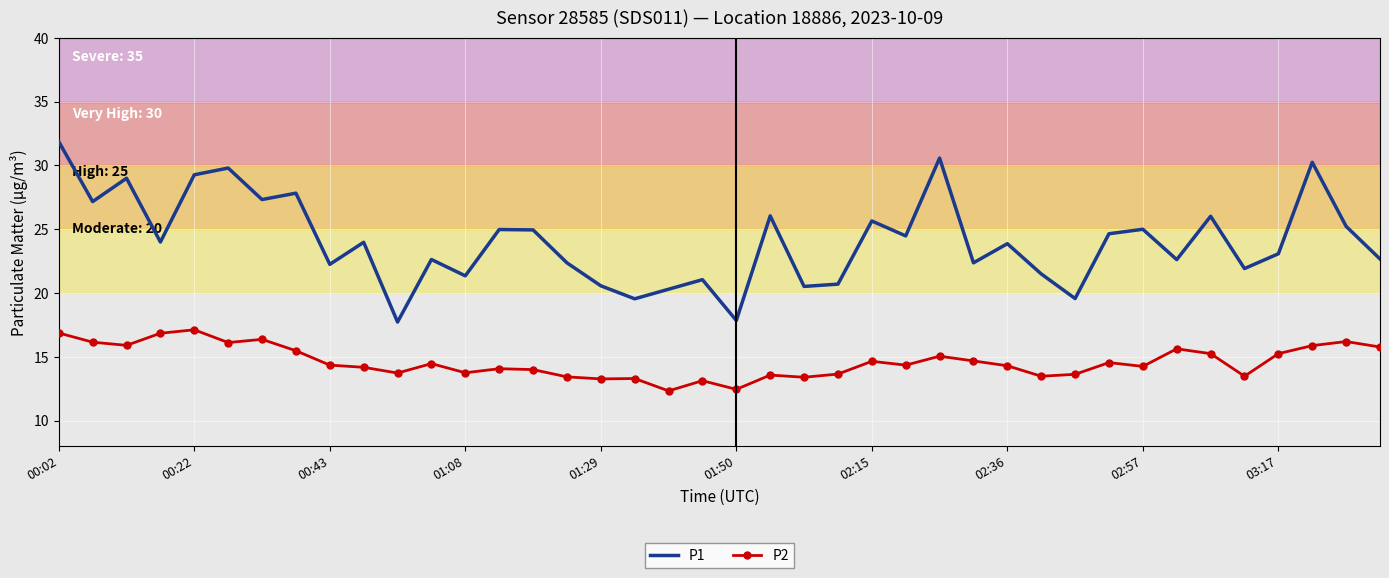

Which series has the widest spread of values?

P1